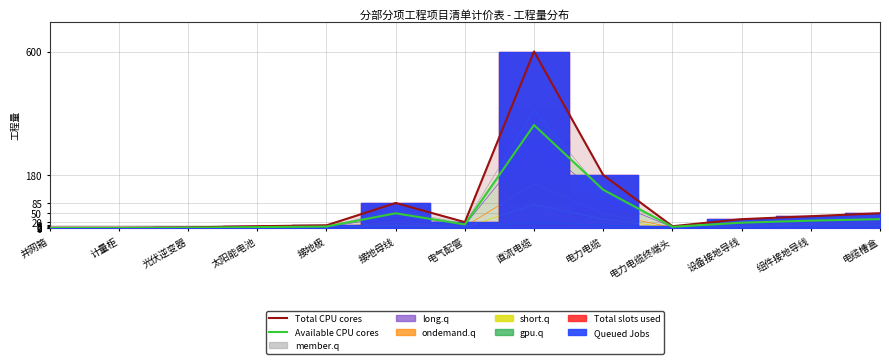

True or false: Total CPU cores and Available CPU cores cross at least once.

False